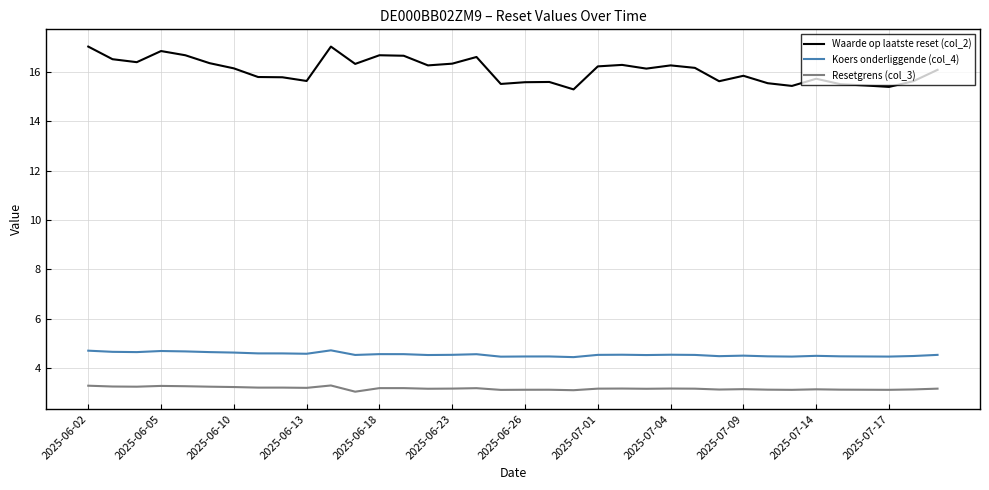

What is the smallest value displayed?

3.1